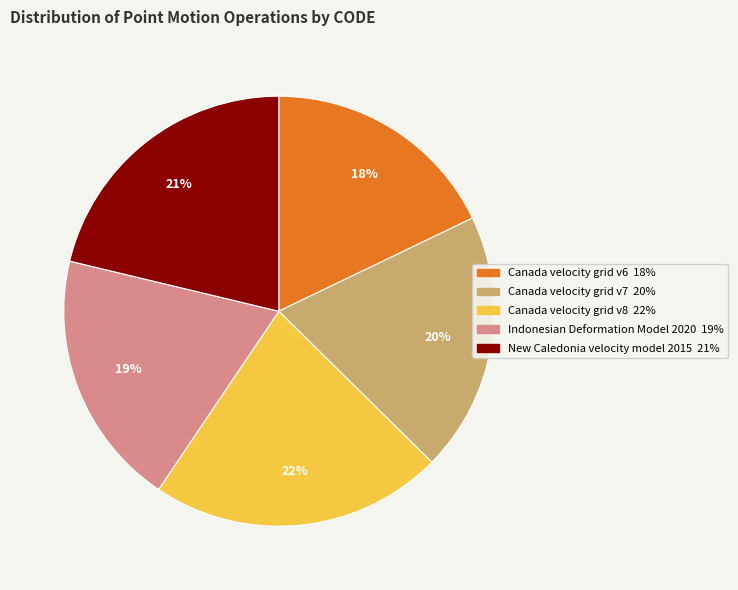

Between New Caledonia velocity model 2015 and Canada velocity grid v8, which is larger?

Canada velocity grid v8